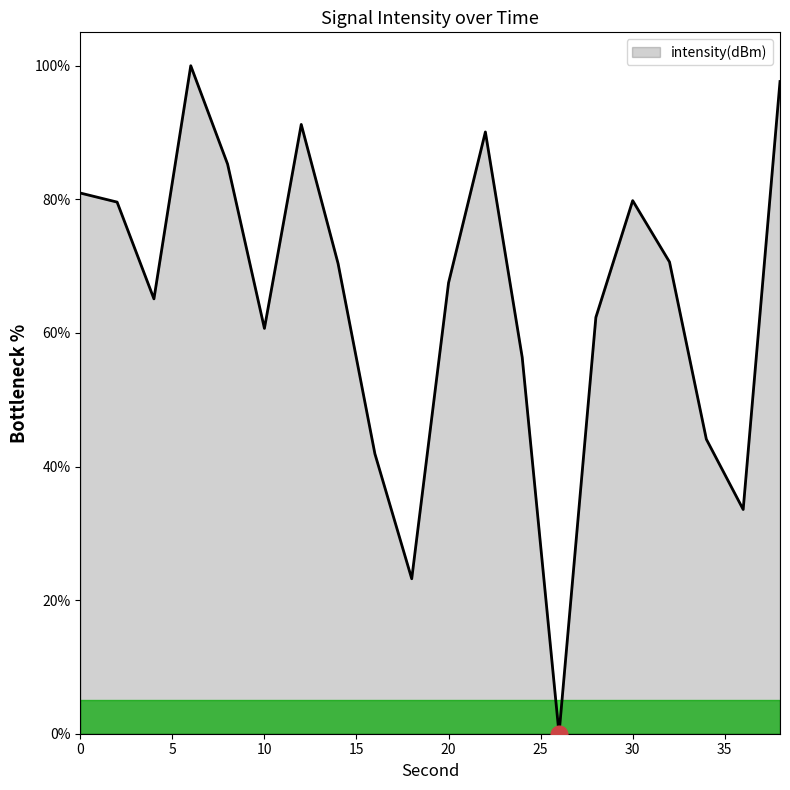

What is the difference between the second highest and minimum values?

97.6